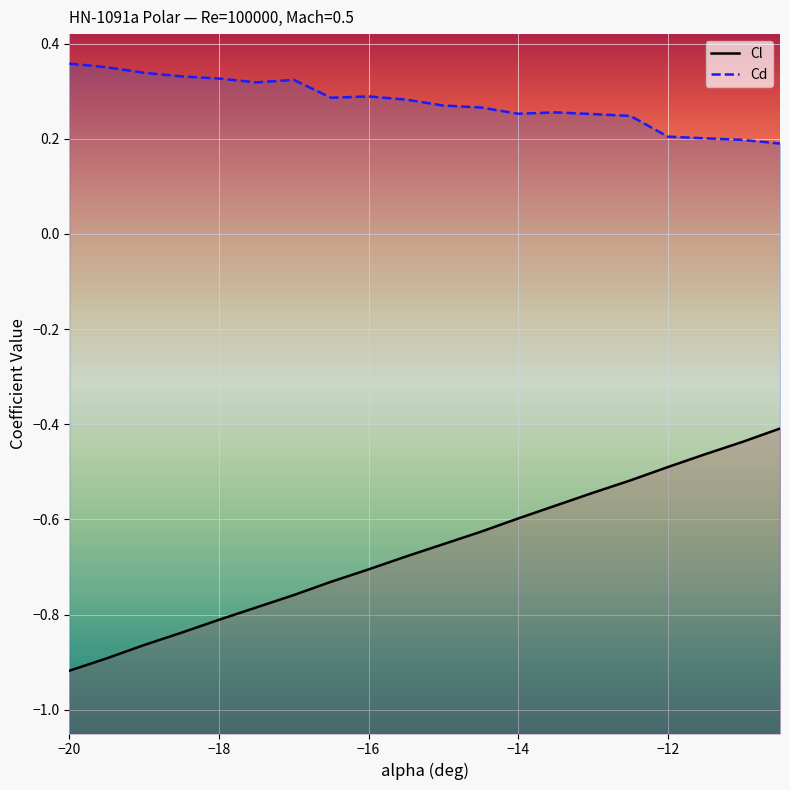

What is the difference between the Cl values at -14.5 and -16?

0.1